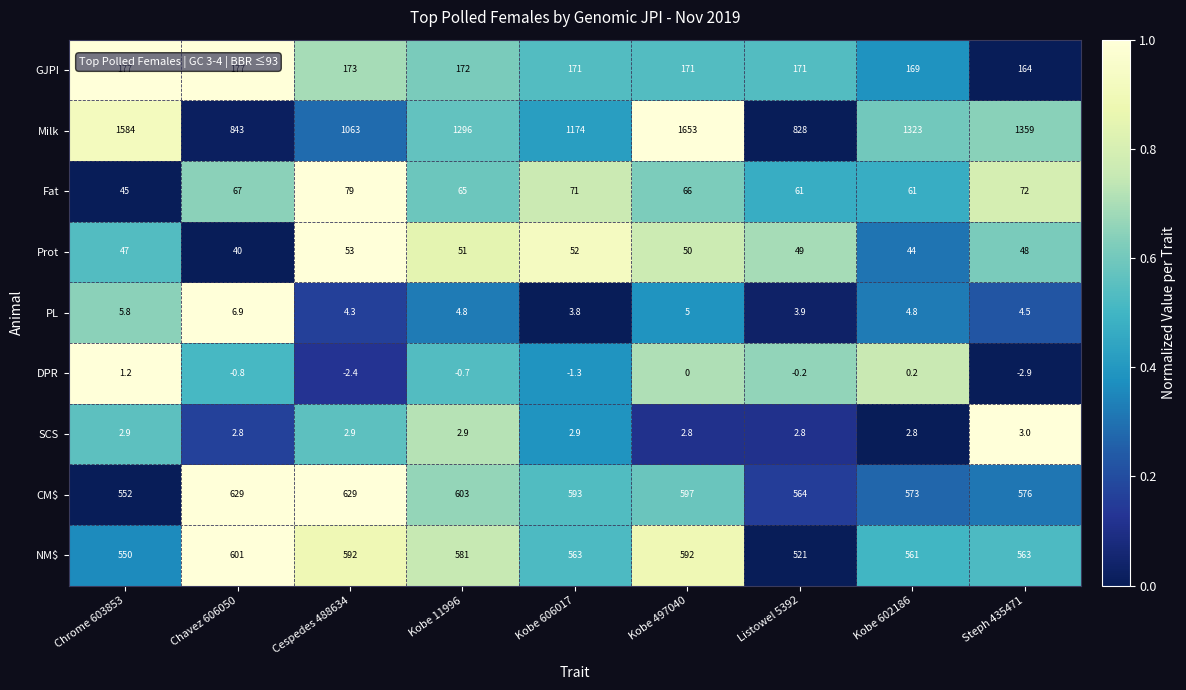

At which category does the chart reach its peak across all series?

Kobe 497040